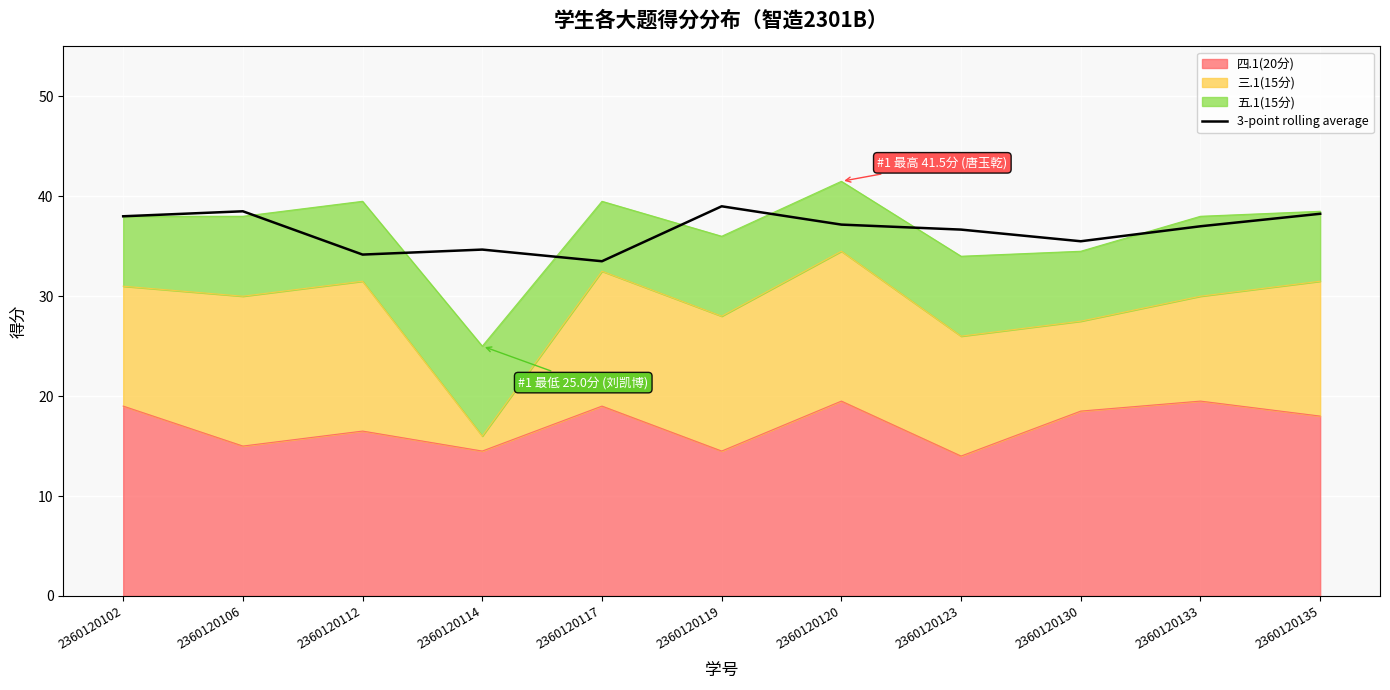

Where does the data first go above 37?

2360120102